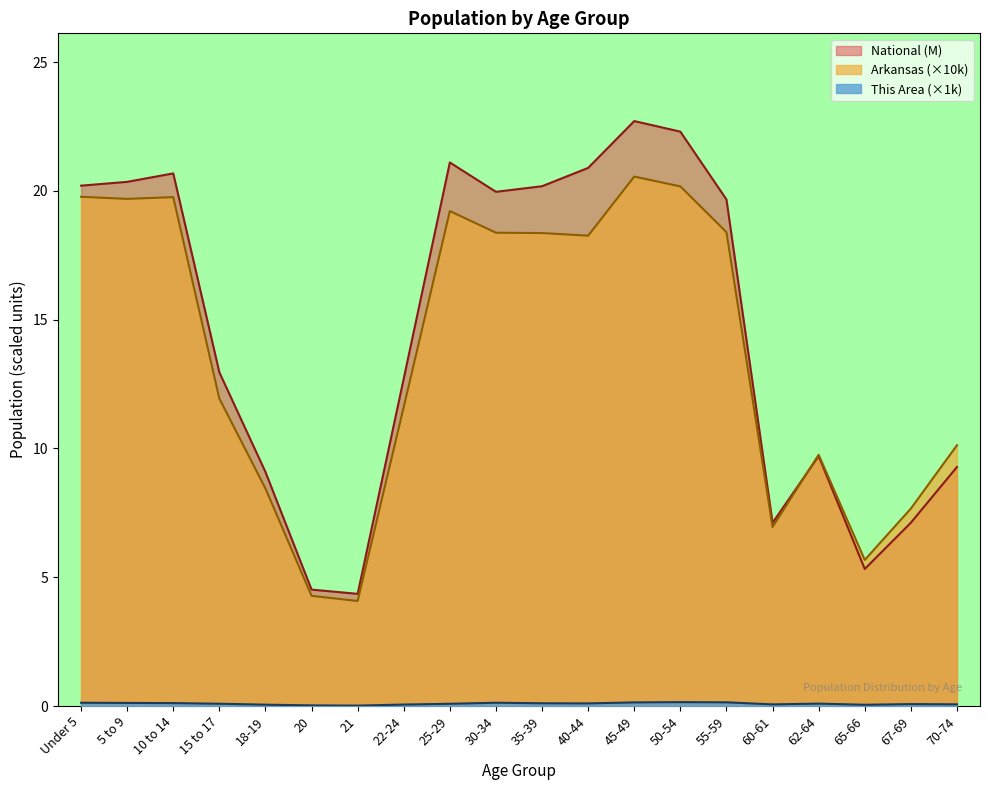

How many lines are shown in the chart?

3